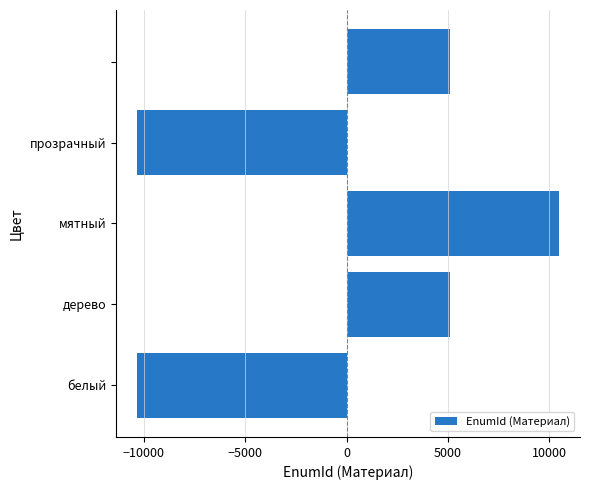

What is the minimum value shown in the chart?

-10337.8